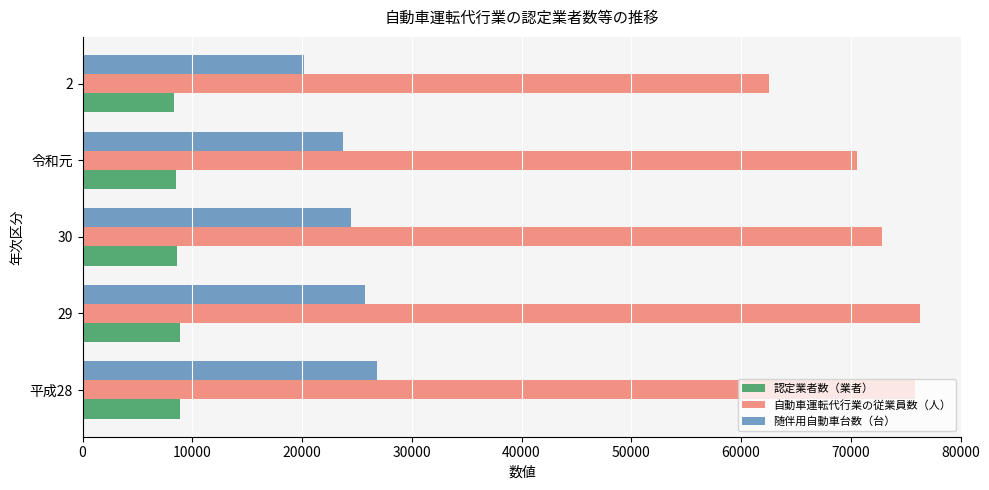

Rank the series by their average value, from lowest to highest.

認定業者数（業者）, 随伴用自動車台数（台）, 自動車運転代行業の従業員数（人）